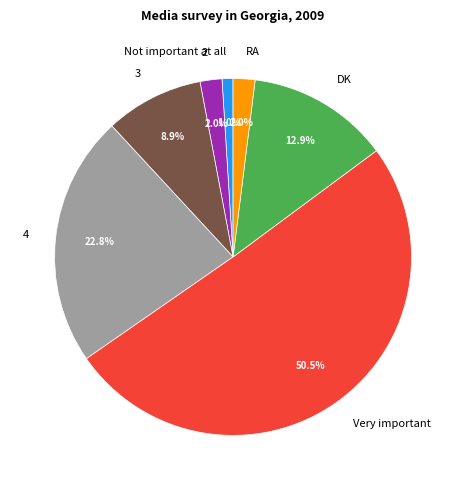

To the nearest percent, what is the combined percentage of 3 and Very important?

59%